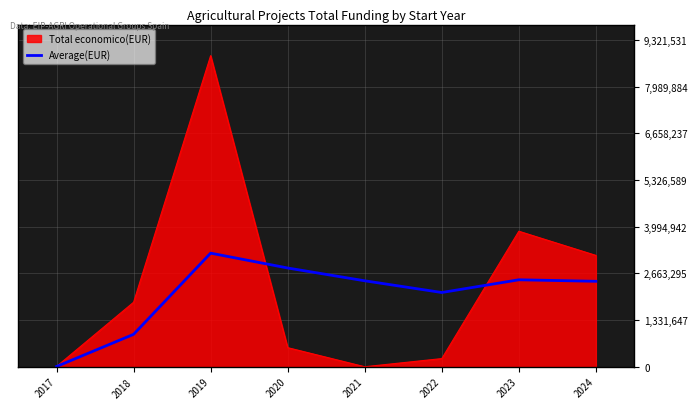

Which series changed the most between 2019 and 2022?

Total economico(EUR)